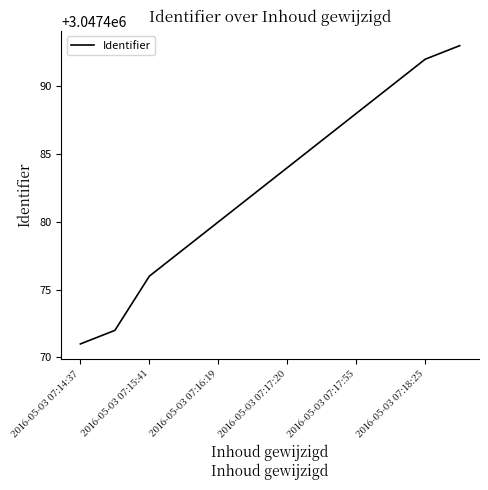

What is the difference between the maximum and minimum values?

22